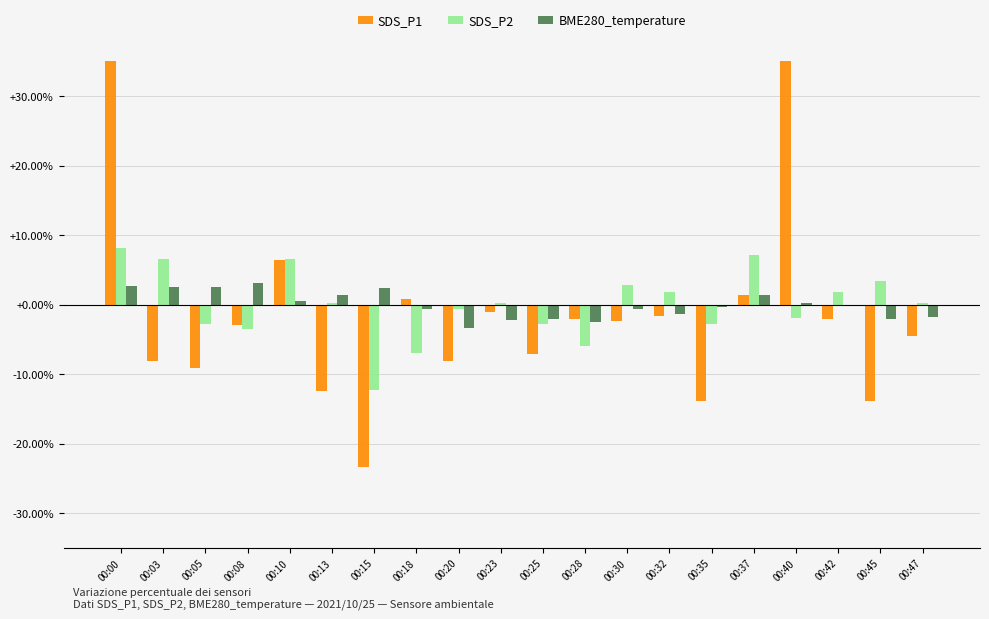

What is the sum of the BME280_temperature values at 00:08 and 00:00?

0.1